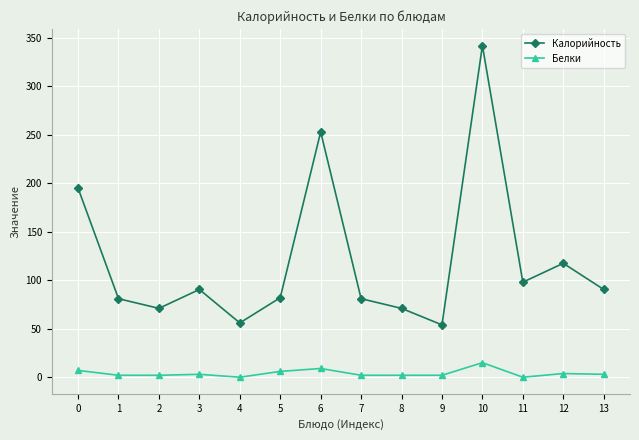

Which series has the largest range (max minus min)?

Калорийность